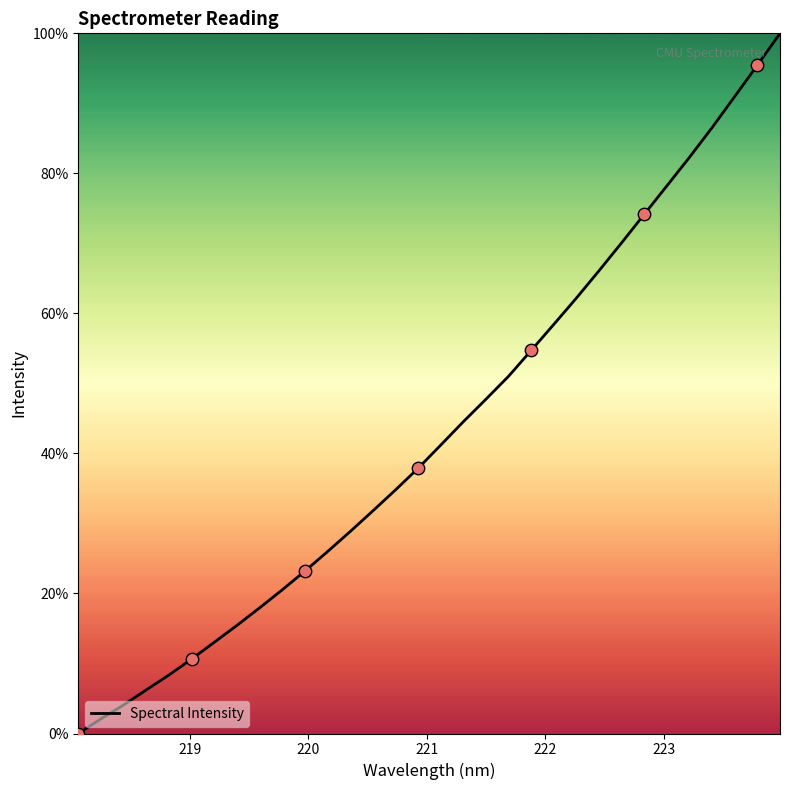

What is the maximum value shown in the chart?

100.0